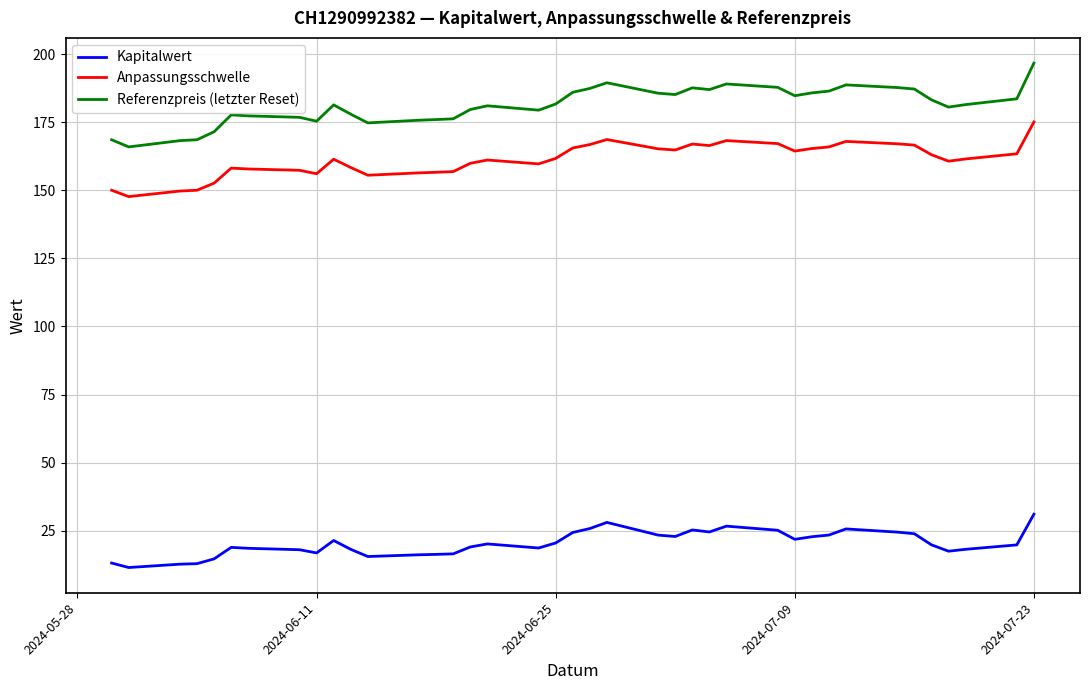

What are all the series names shown in the legend?

Kapitalwert, Anpassungsschwelle, Referenzpreis (letzter Reset)